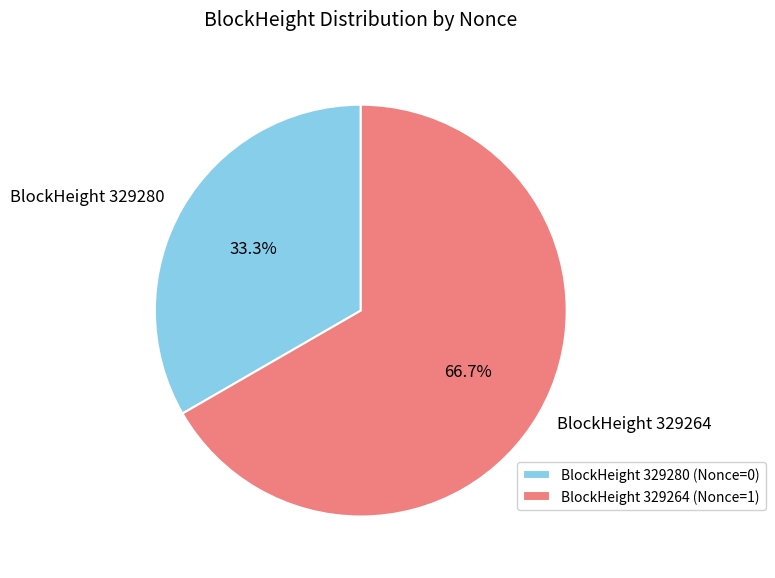

What is the ratio of the value at BlockHeight 329264 to the value at BlockHeight 329280?

2.0